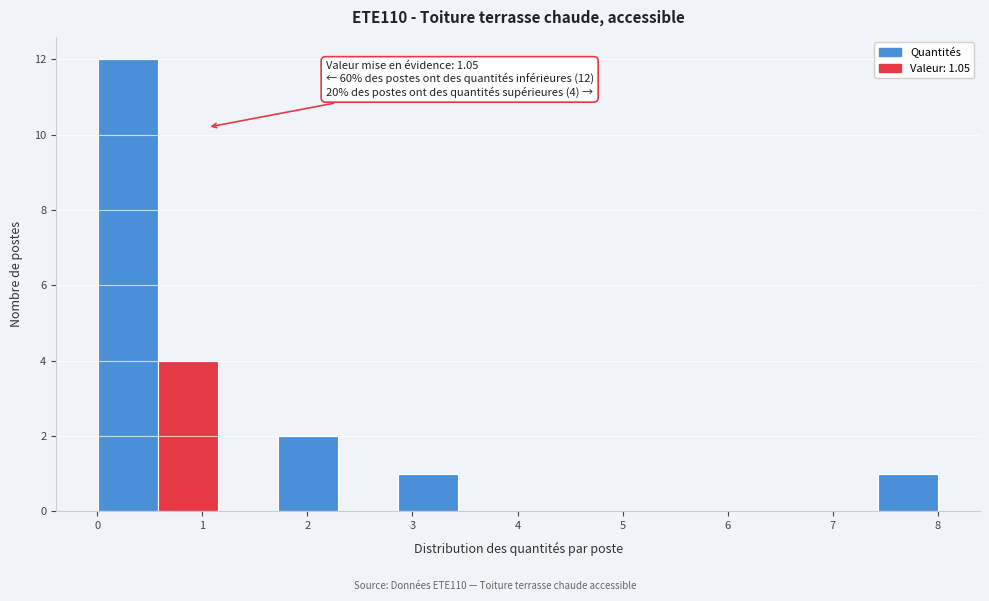

Which range on the x-axis has the tallest bar?

0.0 to 0.6